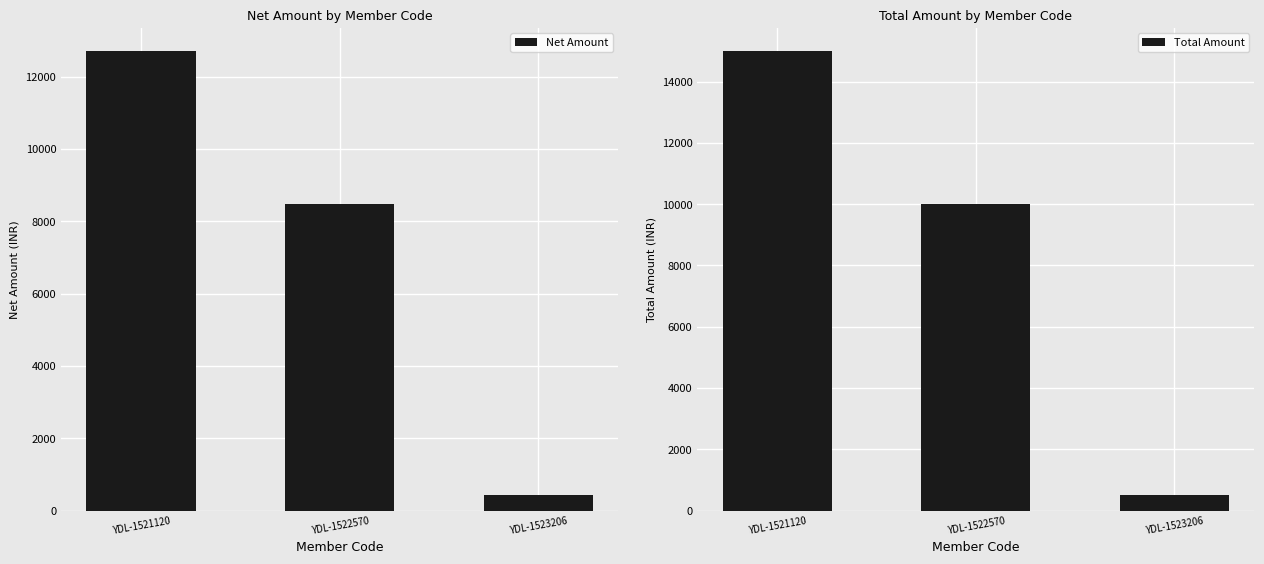

What is the spread (max minus min) of values at YDL-1521120?

2288.1